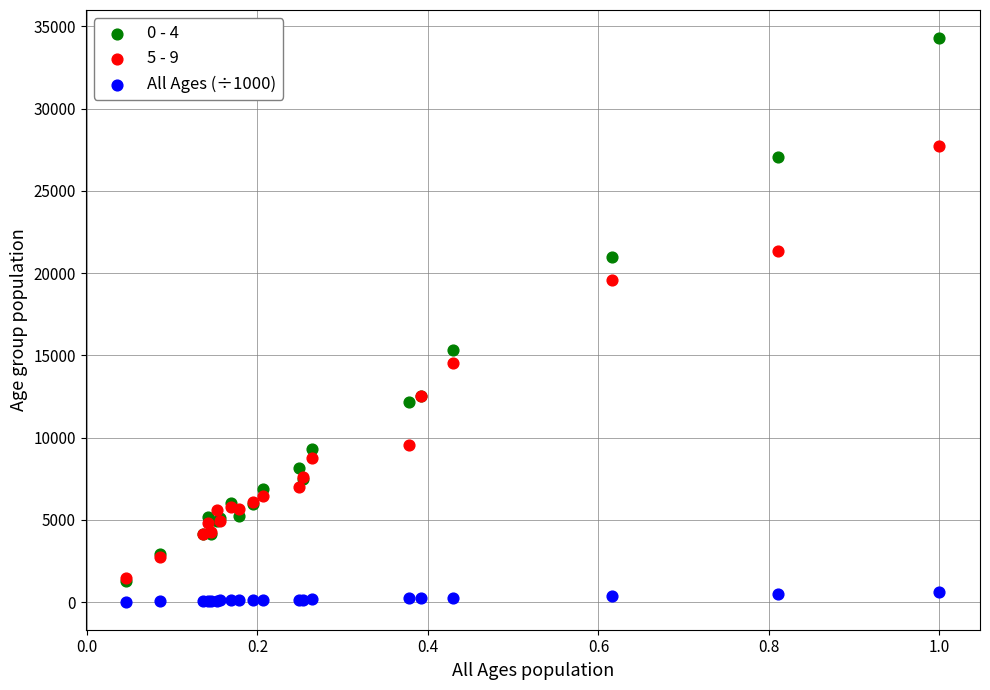

Which series contains the highest Y value?

0 - 4